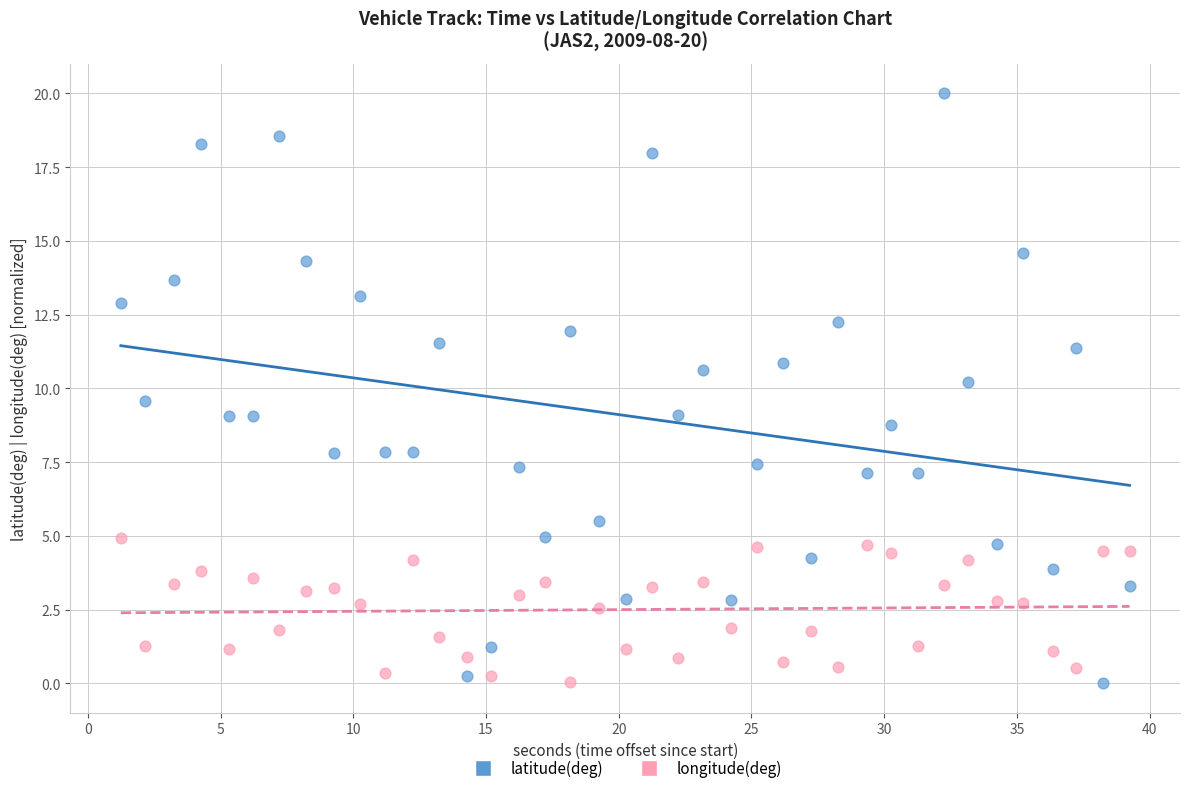

Across all data points, what is the range of Y values (max minus min)?

20.0